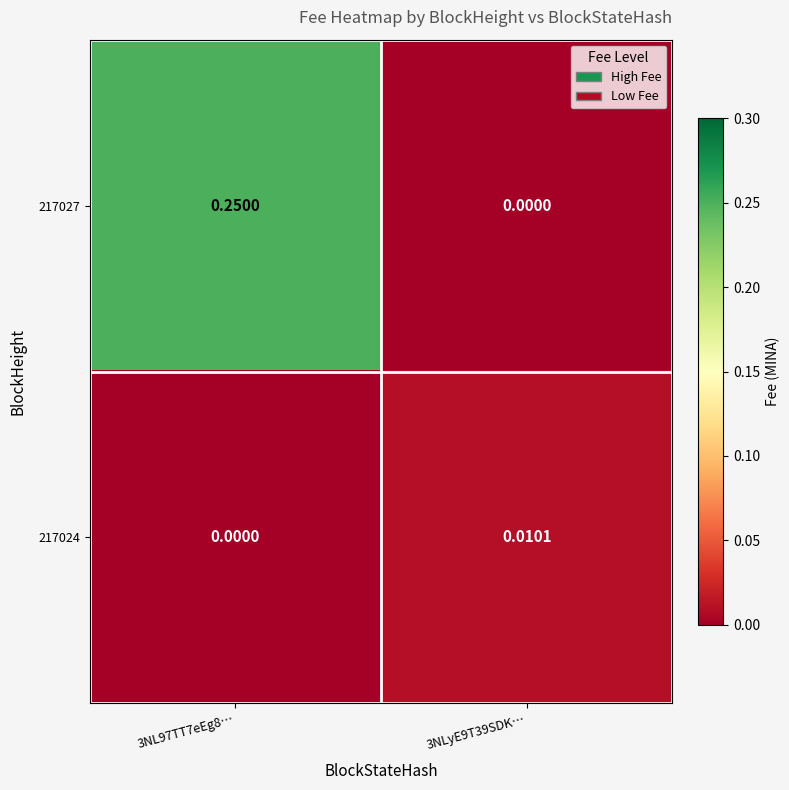

Which series has the largest total across all categories?

217027